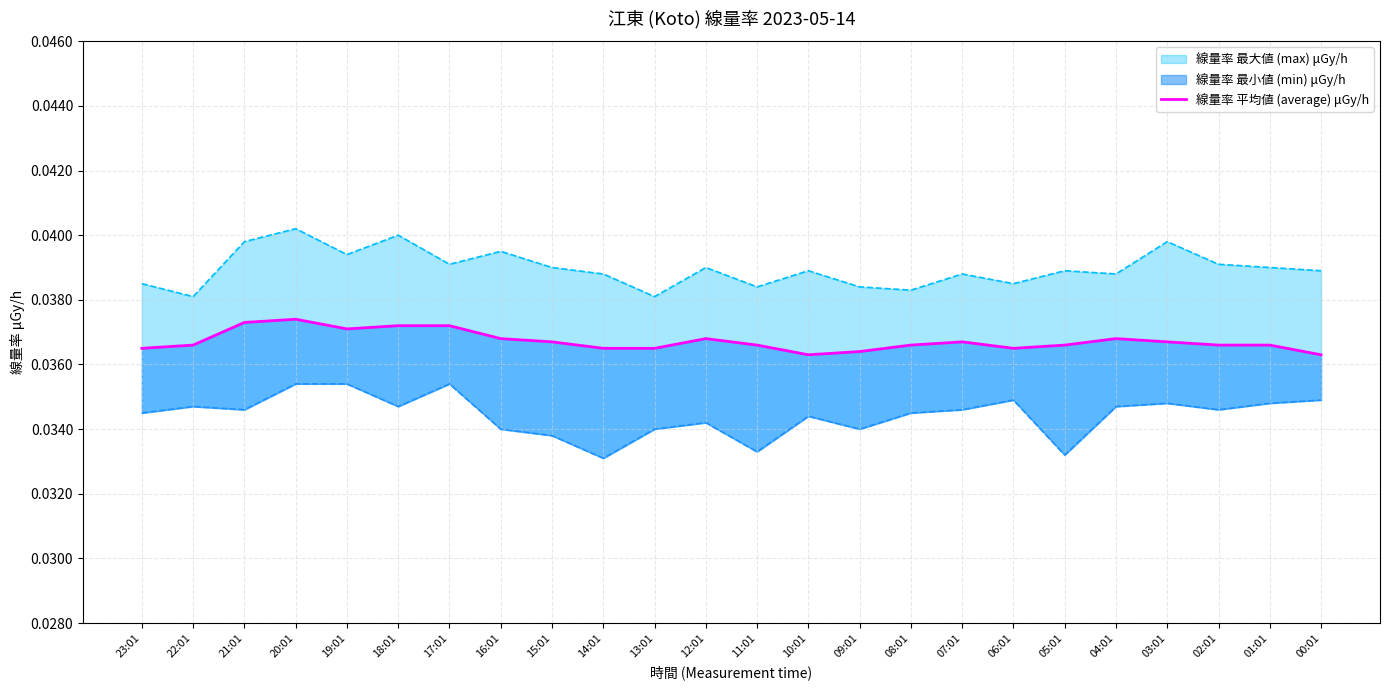

At which category does the data reach its first local peak?

20:01